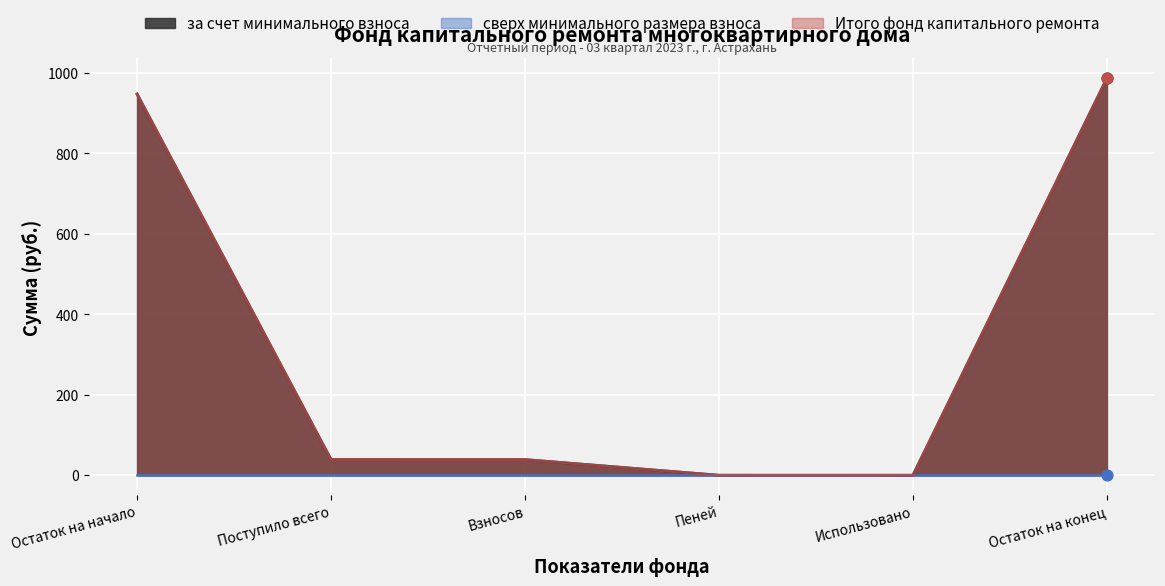

Which series contains the highest Y value?

за счет минимального взноса